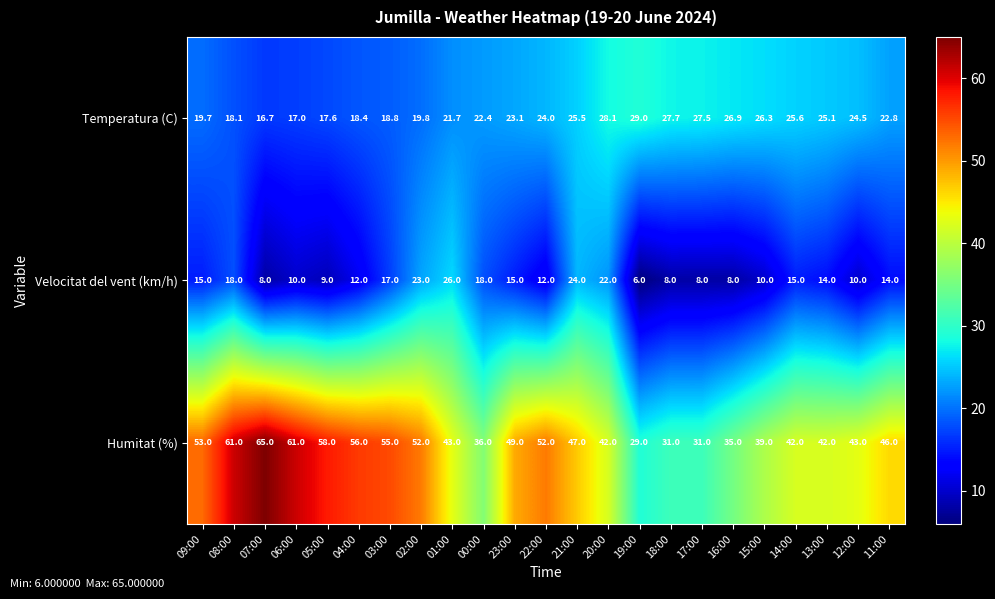

At which category is the sum across all series the highest?

08:00